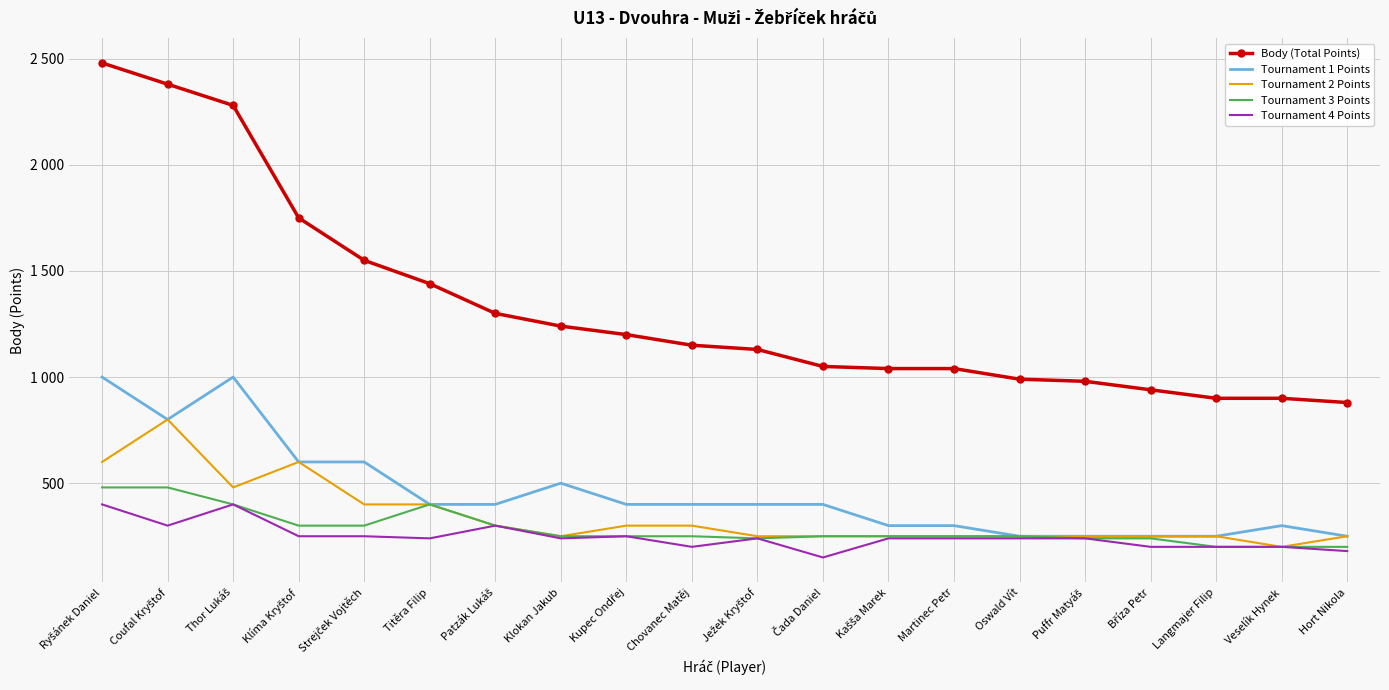

What is the value of the Tournament 2 Points point at the 14th from the left?

250